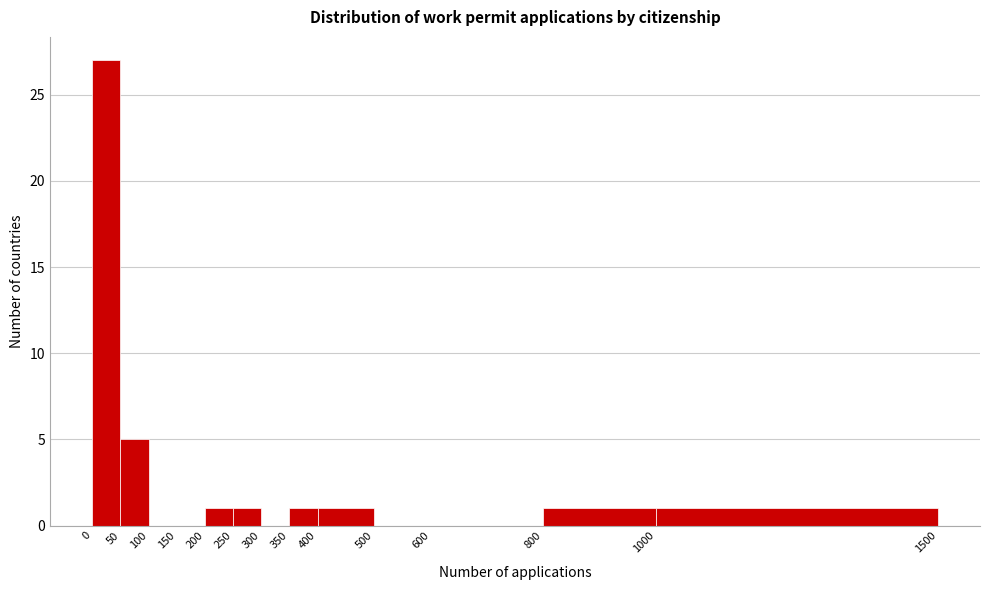

Reading left to right, transcribe this chart: for each bar, give the range it covers on the x-axis and its height. The values are not printed on the chart, so give them approximately, as read against the axis.

0 to 50: 27
50 to 100: 5
100 to 150: 0
150 to 200: 0
200 to 250: 1
250 to 300: 1
300 to 350: 0
350 to 400: 1
400 to 500: 1
500 to 600: 0
600 to 800: 0
800 to 1000: 1
1000 to 1500: 1